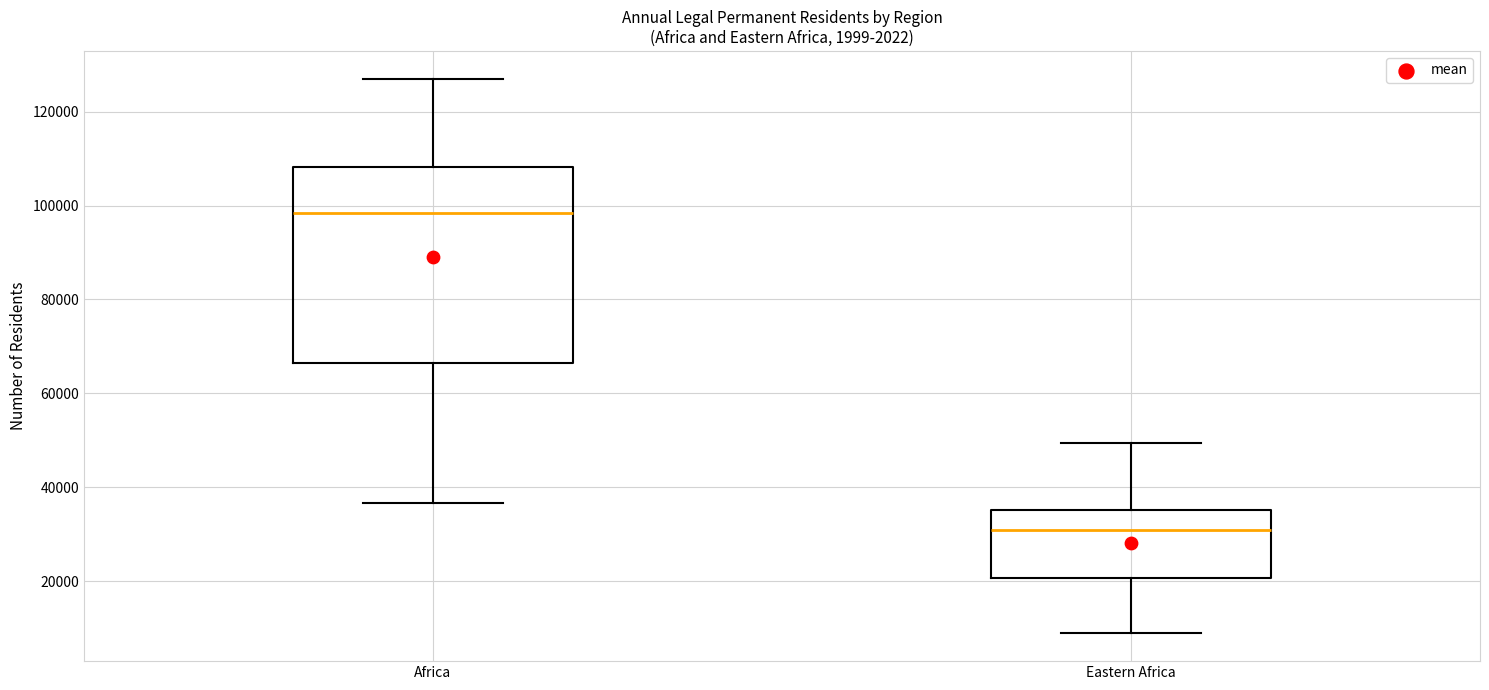

Where does the median line of the box for Eastern Africa sit on the y-axis? The values are not printed on the chart, so give them approximately, as read against the axis.

30000